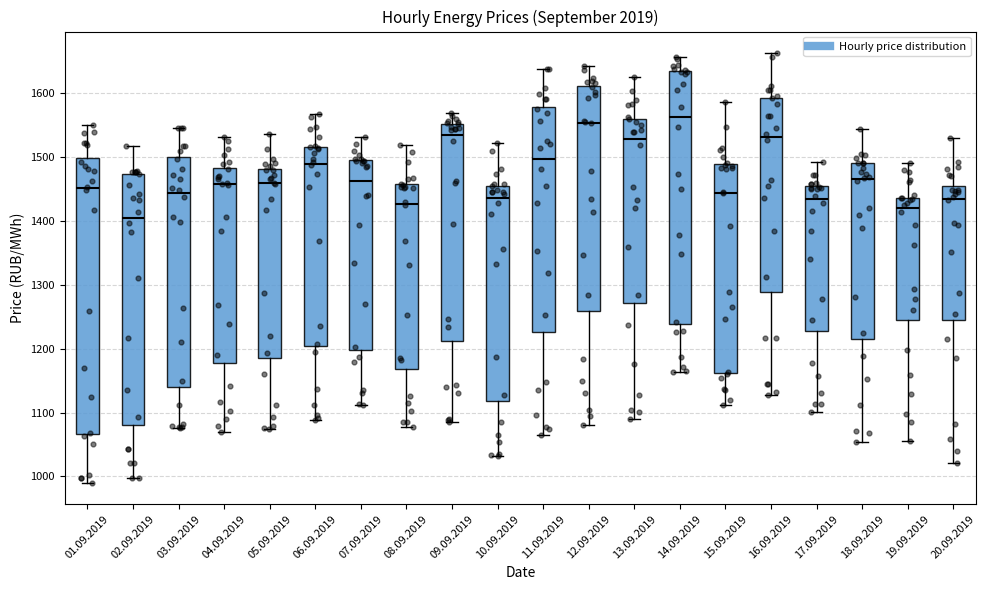

Where does the median line of the box for 06.09.2019 sit on the y-axis? The values are not printed on the chart, so give them approximately, as read against the axis.

1490